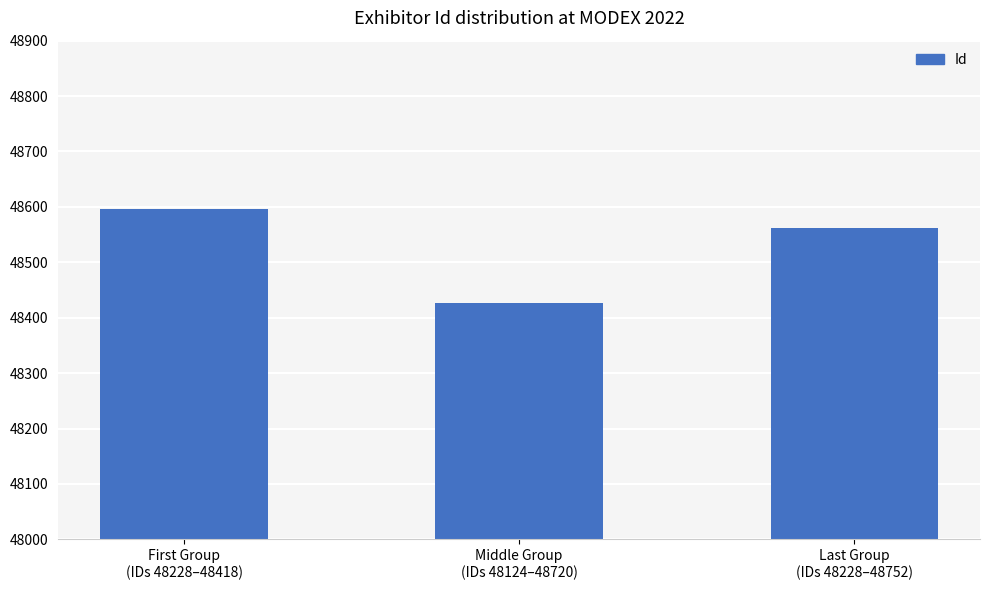

What is the sum of the values at Middle Group
(IDs 48124–48720) and First Group
(IDs 48228–48418)?

97022.8